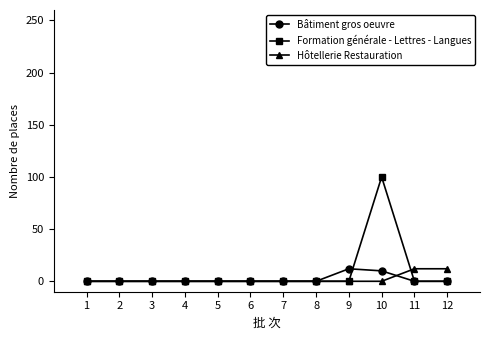

How many distinct data groups are displayed?

3